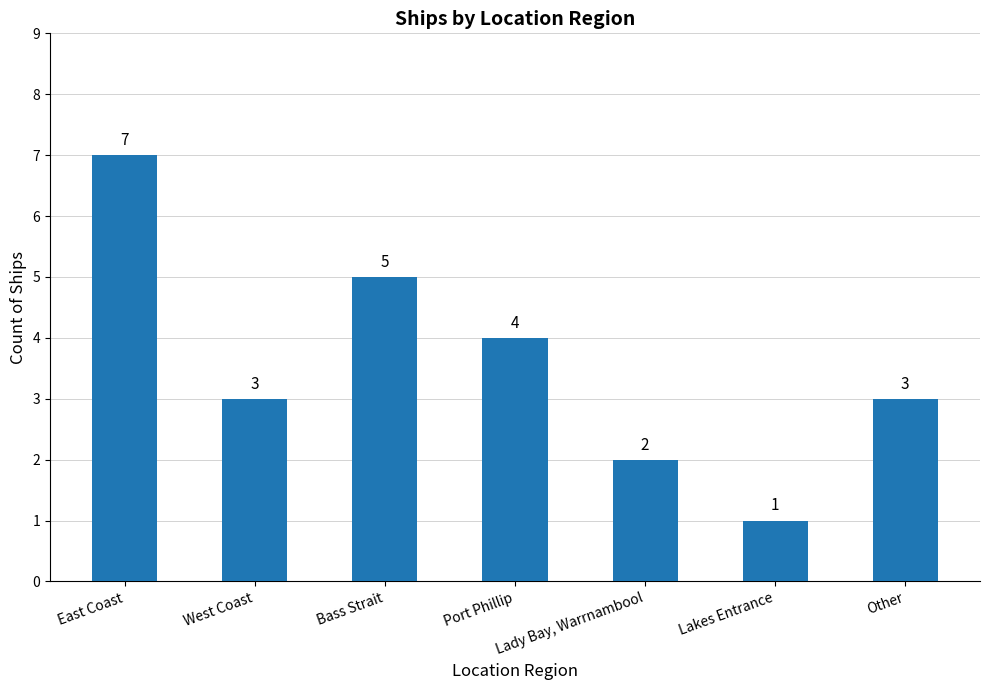

What is the sum of the values at Other and Lady Bay, Warrnambool?

5